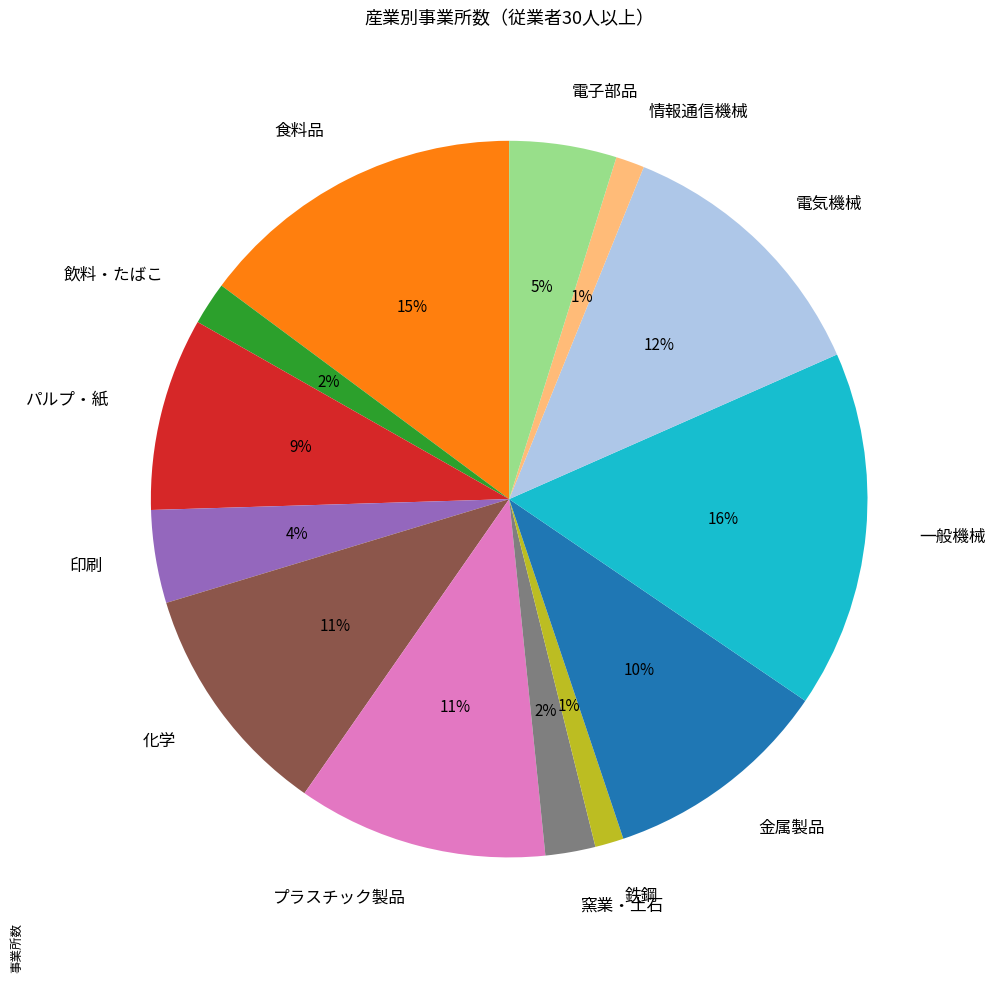

How many segments does this pie chart have?

13